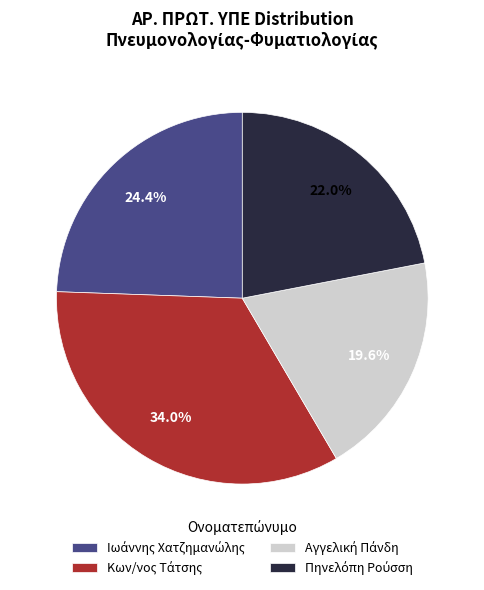

Count the number of slices in the pie.

4